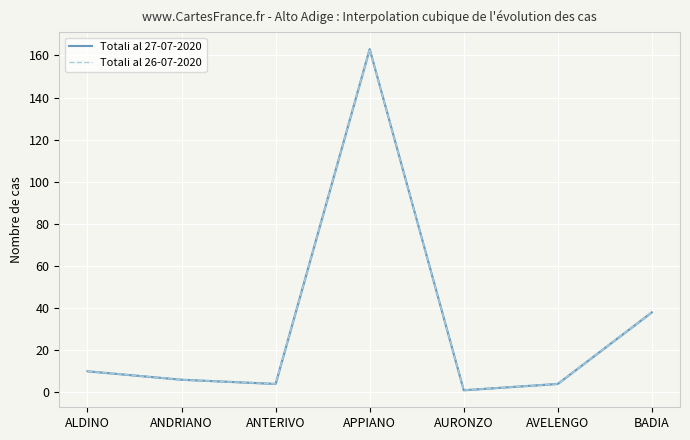

At how many categories does at least one series exceed 86?

1